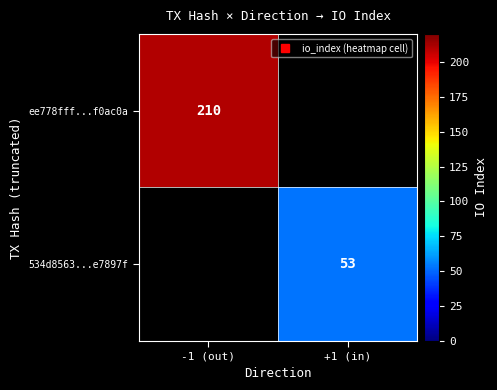

Between +1 (in) and -1 (out), which is larger?

-1 (out)